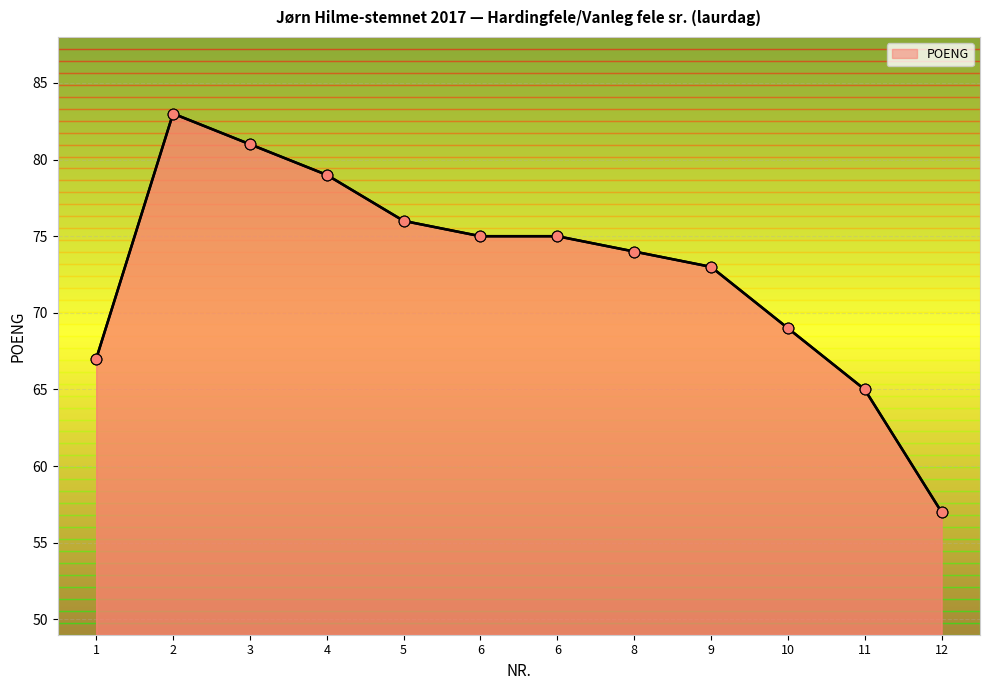

What is the ratio of the value at 2 to the value at 1?

1.2